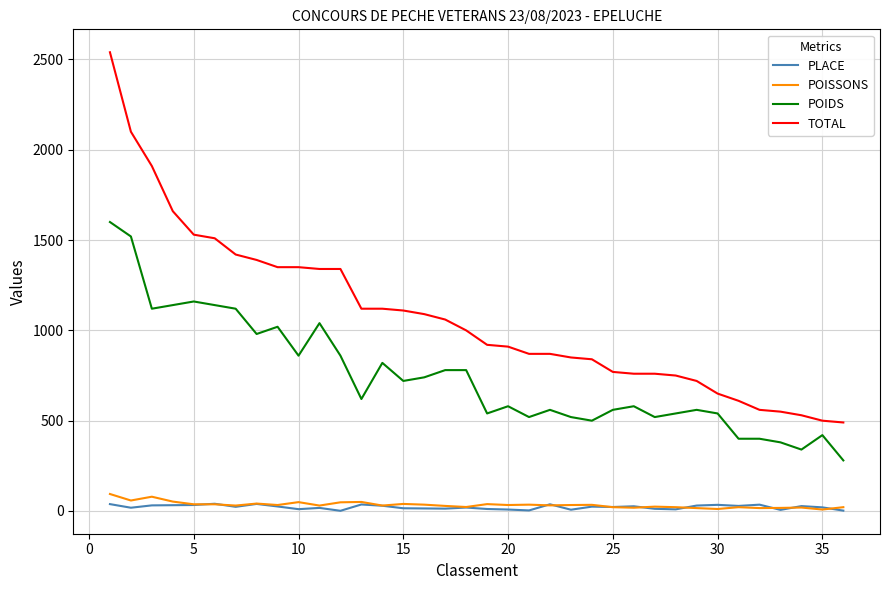

What is the maximum value shown in the chart?

2540